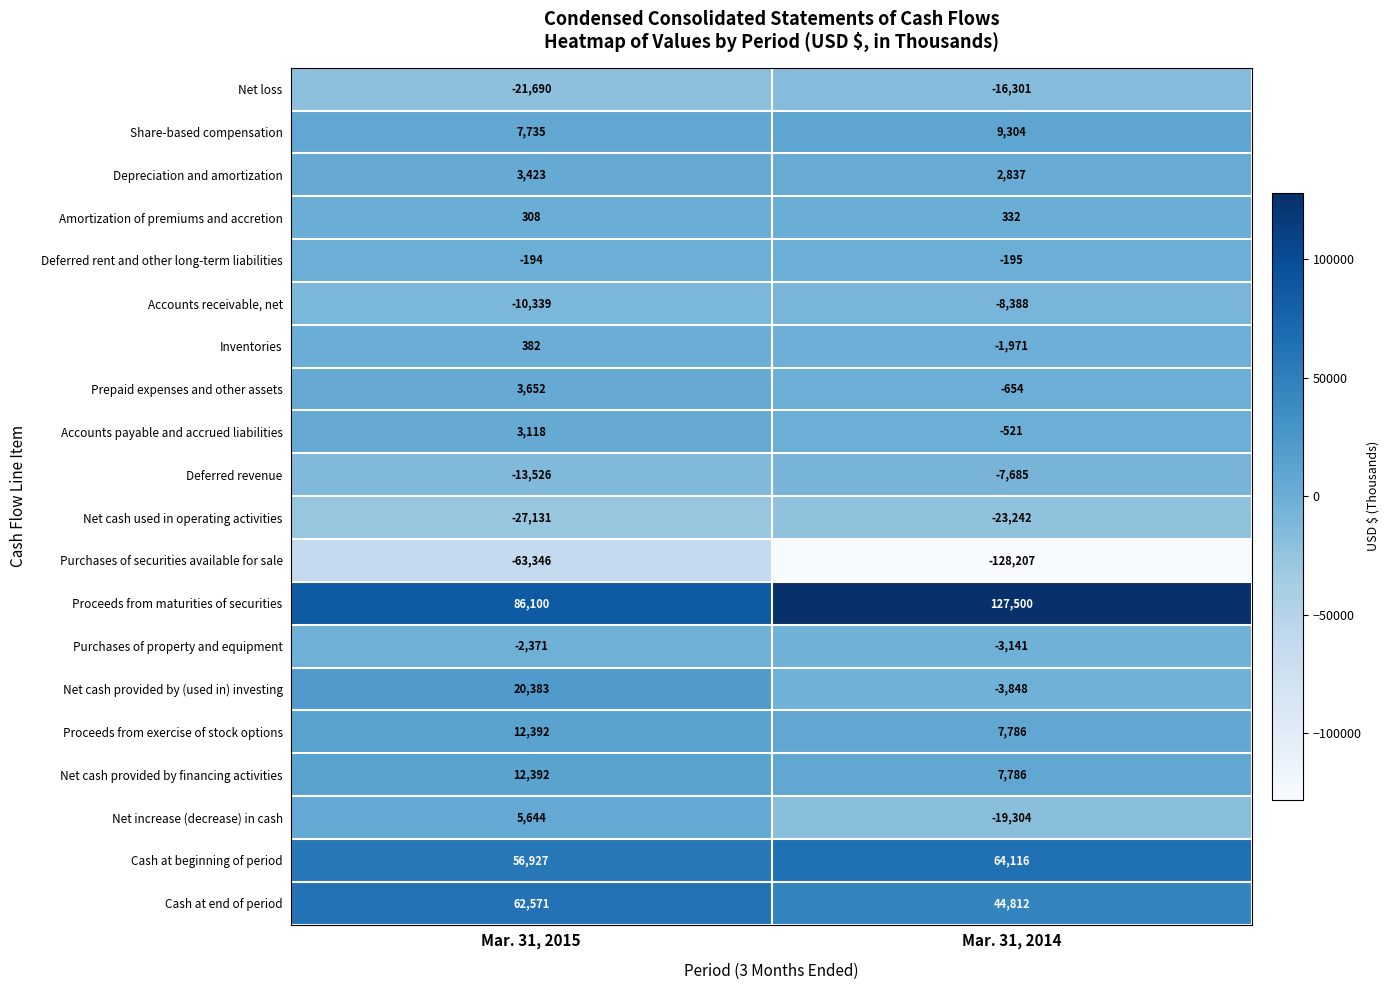

At how many categories does at least one series exceed 5638?

2